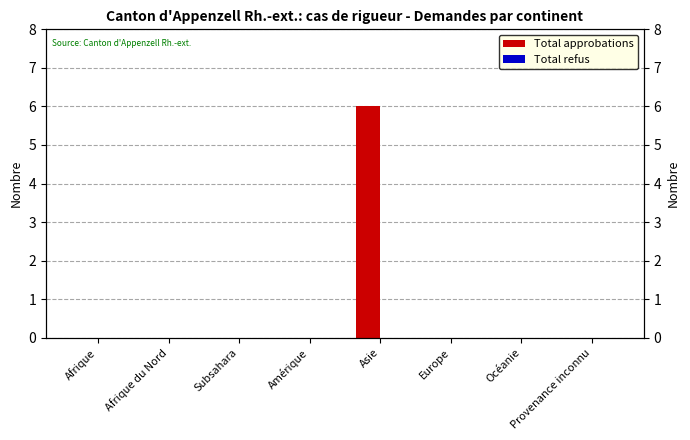

Between Afrique and Afrique du Nord, which series saw the biggest shift?

Total approbations